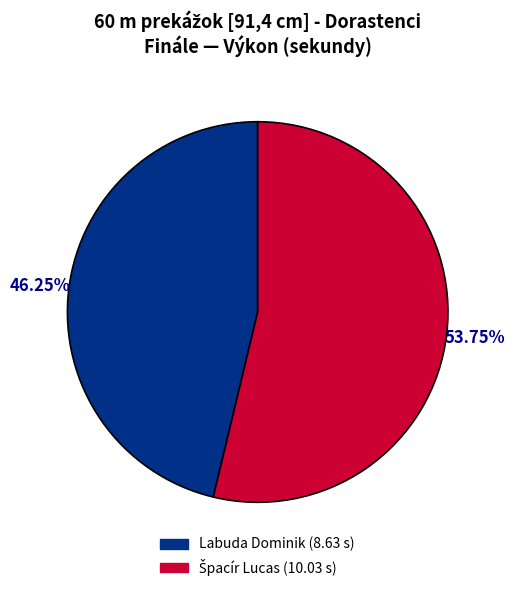

Is Labuda Dominik the majority of the pie?

No